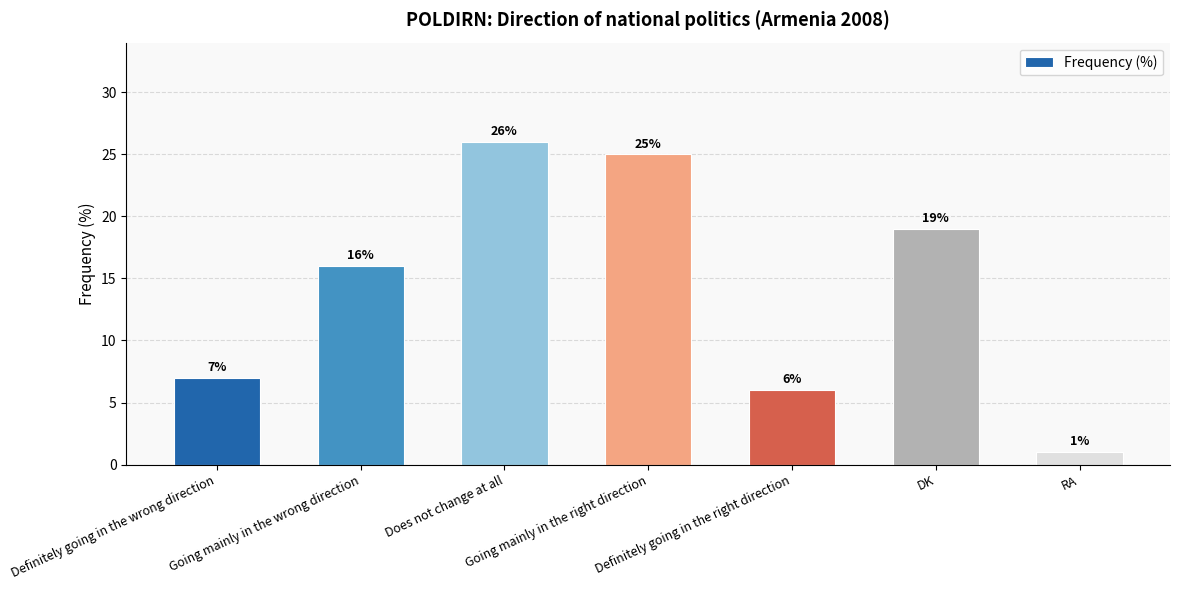

What is the smallest value displayed?

1